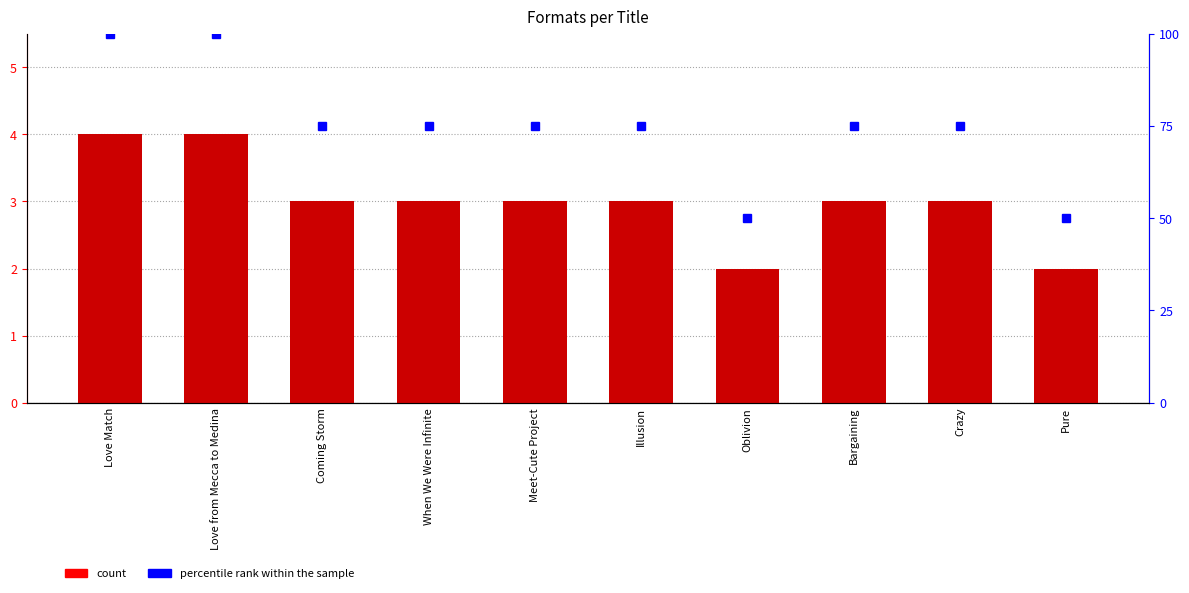

Is it true that count equals 3 at Illusion?

True